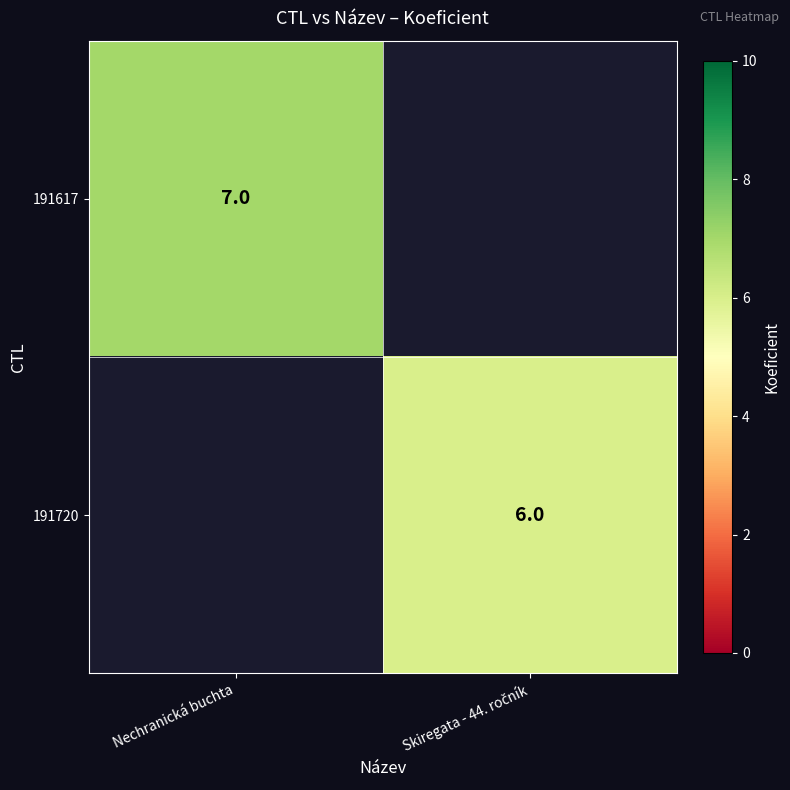

Which category has the highest value across all series?

Nechranická buchta